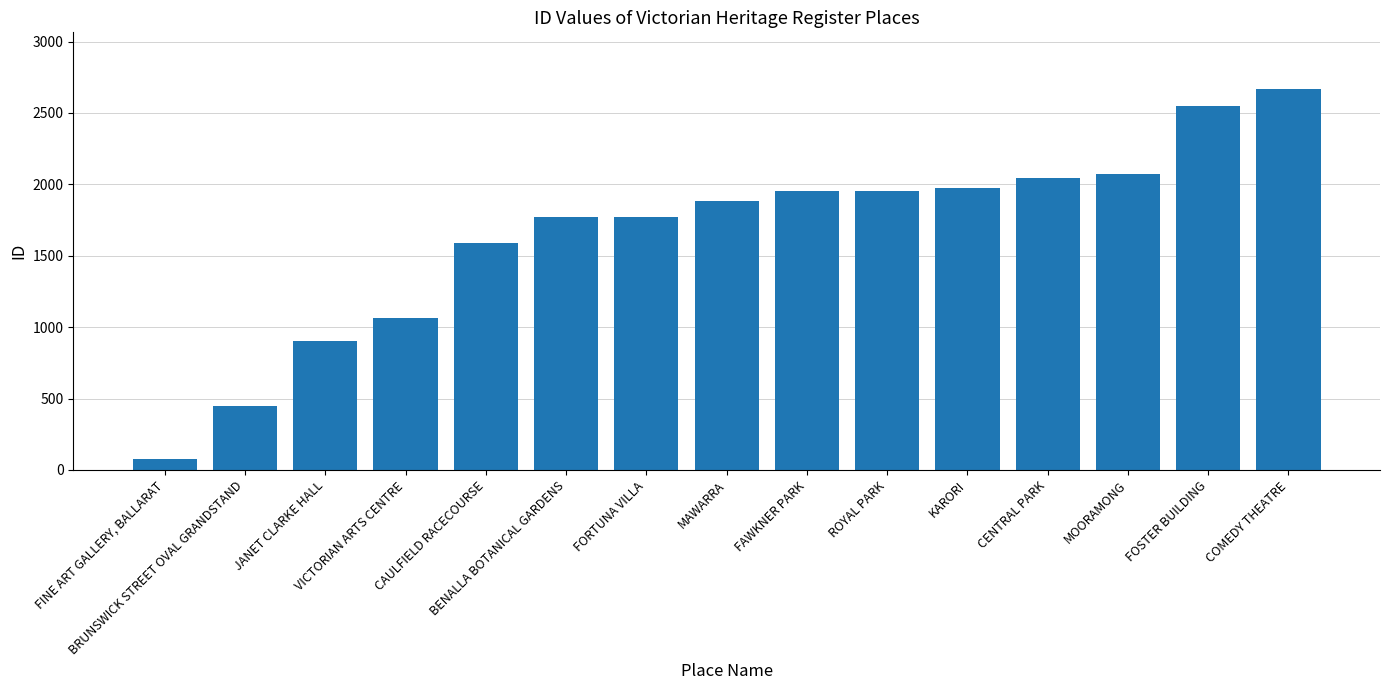

Rank the categories by value from lowest to highest.

FINE ART GALLERY, BALLARAT, BRUNSWICK STREET OVAL GRANDSTAND, JANET CLARKE HALL, VICTORIAN ARTS CENTRE, CAULFIELD RACECOURSE, BENALLA BOTANICAL GARDENS, FORTUNA VILLA, MAWARRA, FAWKNER PARK, ROYAL PARK, KARORI, CENTRAL PARK, MOORAMONG, FOSTER BUILDING, COMEDY THEATRE